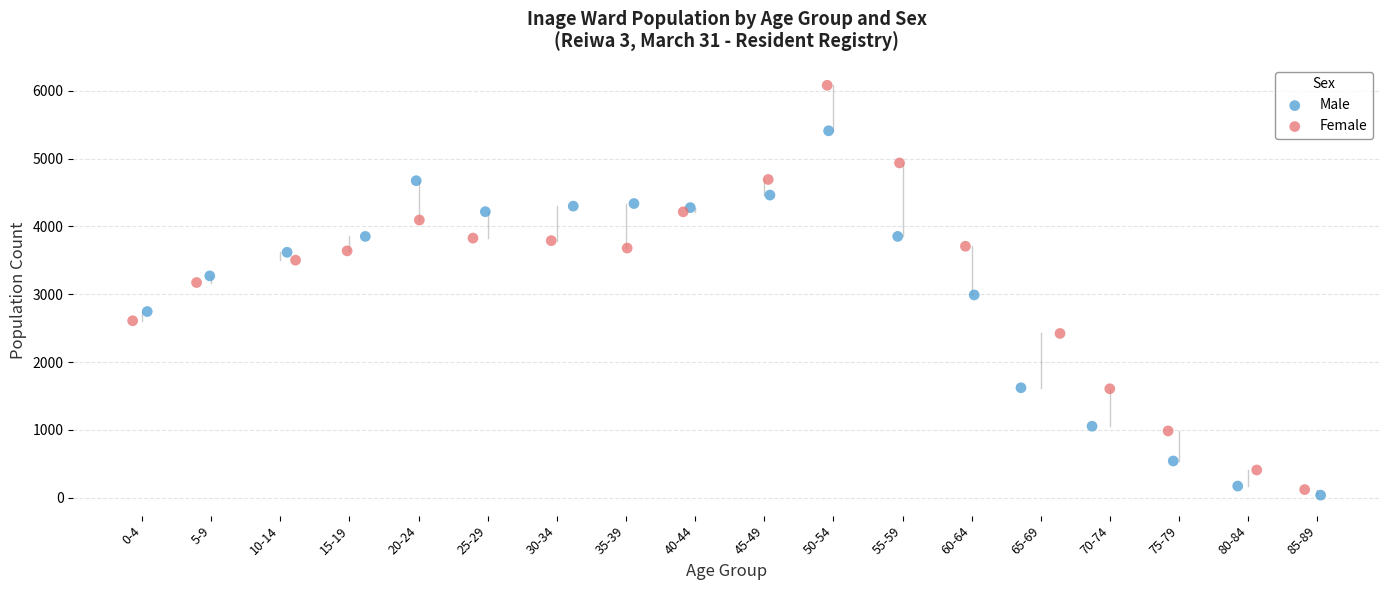

Which series reaches the maximum Y coordinate?

Female